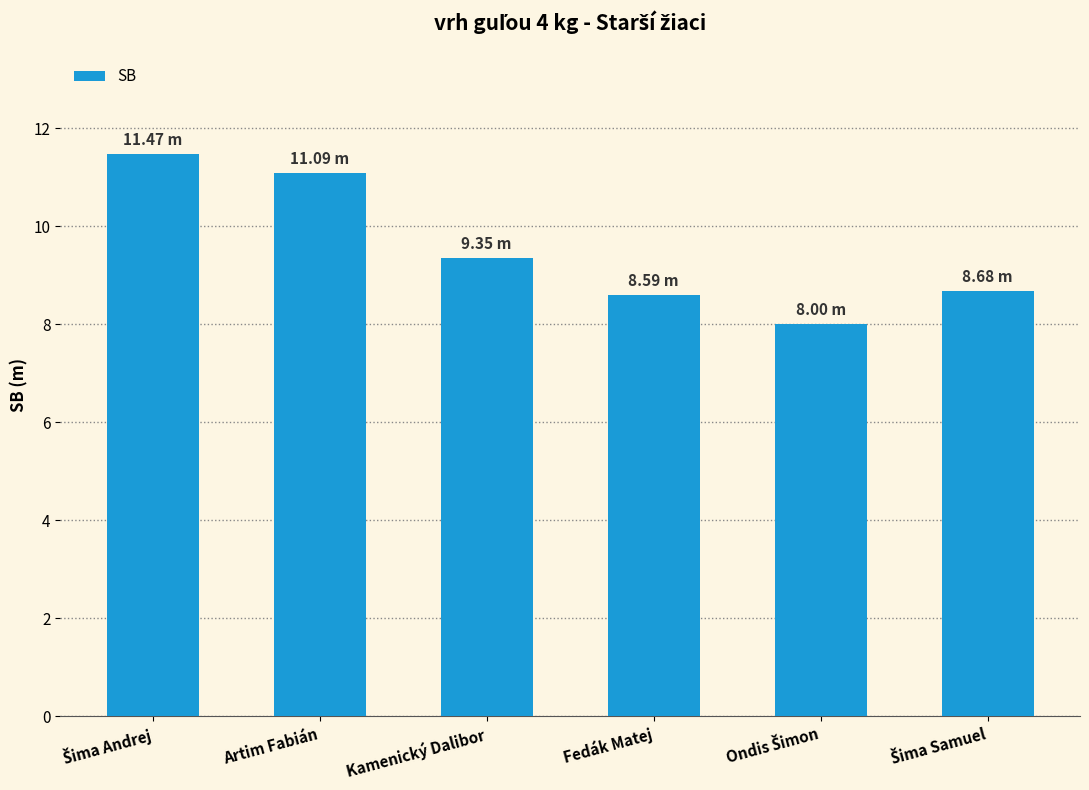

What is the label of the 2nd bar from the left?

Artim Fabián